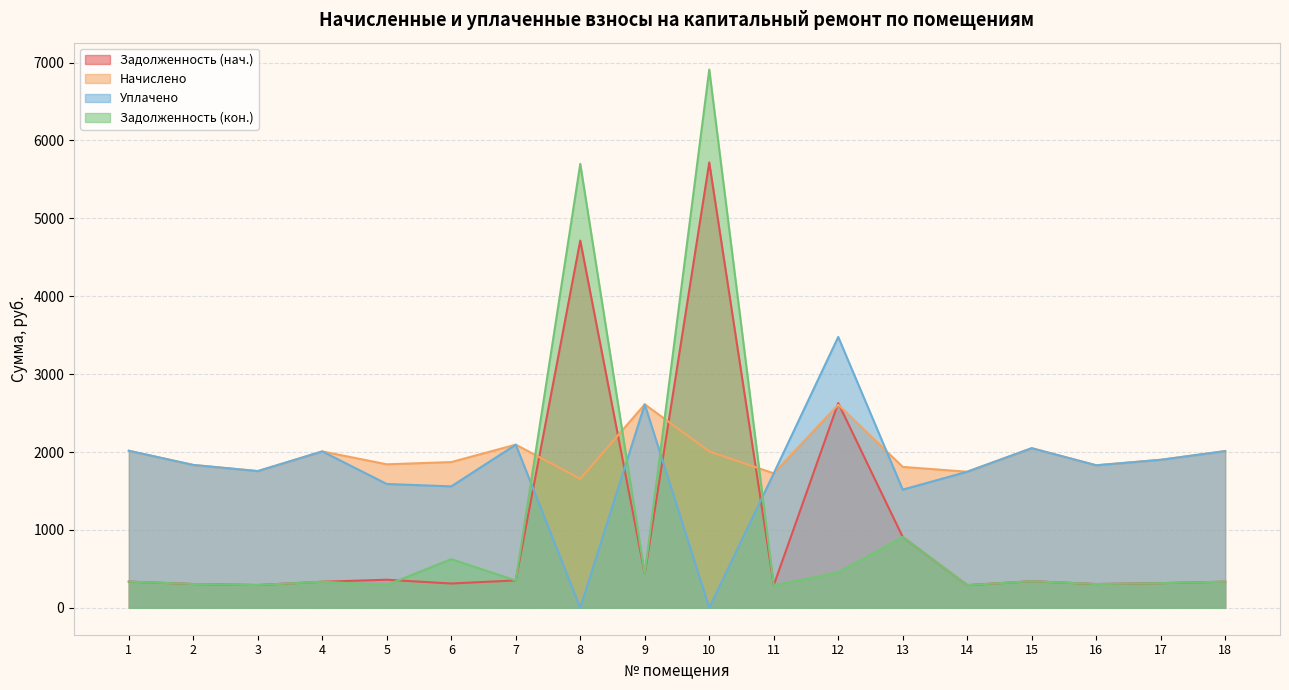

Reading left to right, extract all data points from this chart.

Задолженность (нач.): 336.0	305.7	292.6	334.6	360.5	311.9	352.1	4715.4	435.4	5717.4	290.1	2628.9	908.7	291.2	341.6	305.0	316.7	335.3
Начислено: 2016.2	1834.0	1755.4	2007.9	1842.3	1871.3	2094.8	1656.0	2612.3	2007.9	1726.4	2608.2	1809.2	1747.1	2049.3	1829.9	1900.3	2012.0
Уплачено: 2016.2	1834.0	1755.4	2007.9	1590.0	1559.4	2094.8	0.0	2612.3	0.0	1726.4	3477.6	1517.4	1747.1	2049.3	1829.9	1900.3	2012.0
Задолженность (кон.): 336.0	305.7	292.6	334.6	293.0	624.3	351.1	5699.4	435.4	6910.5	287.7	454.5	910.2	291.2	341.6	305.0	316.7	335.3